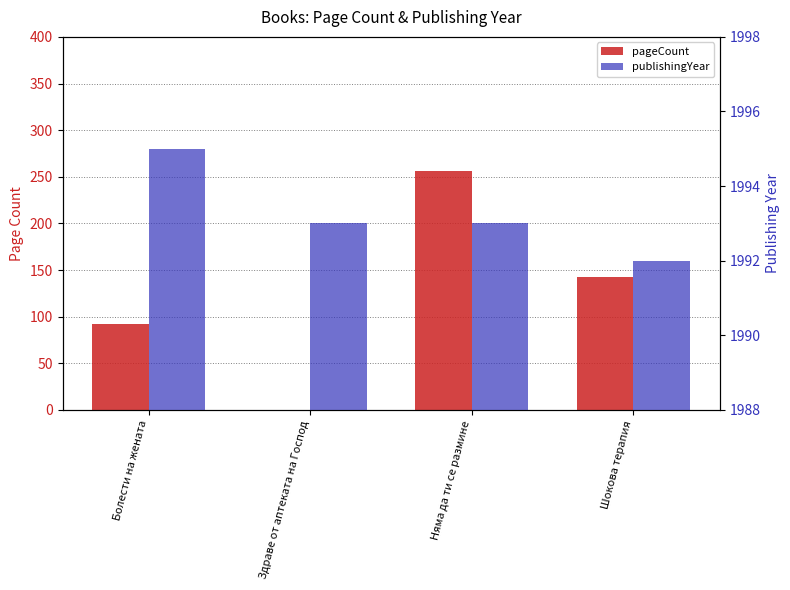

At which category is the sum across all series the highest?

Няма да ти се размине